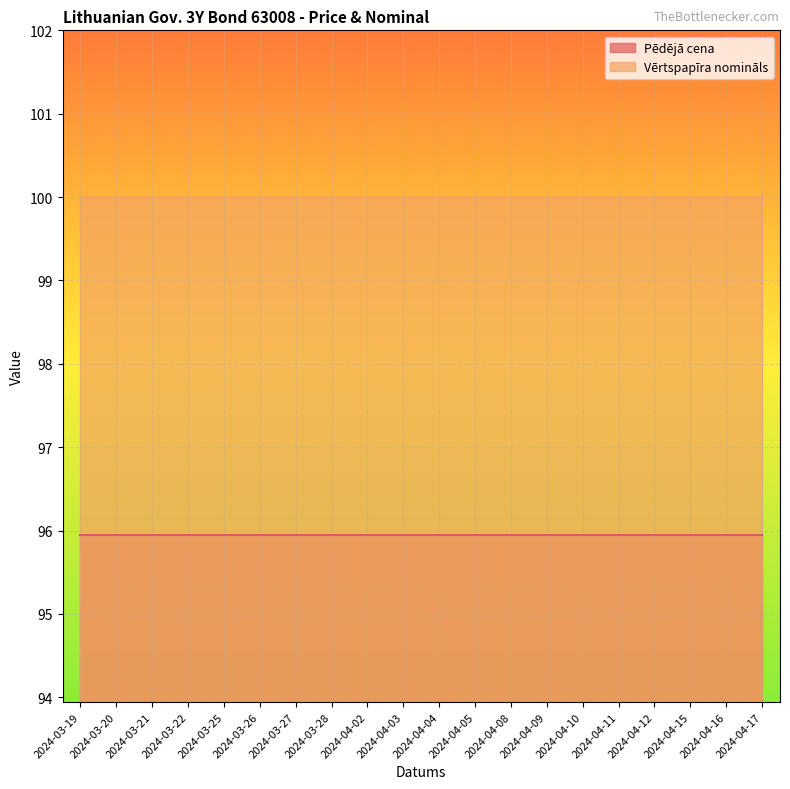

Is it true that Vērtspapīra nomināls equals 166.2 at 2024-04-15?

False